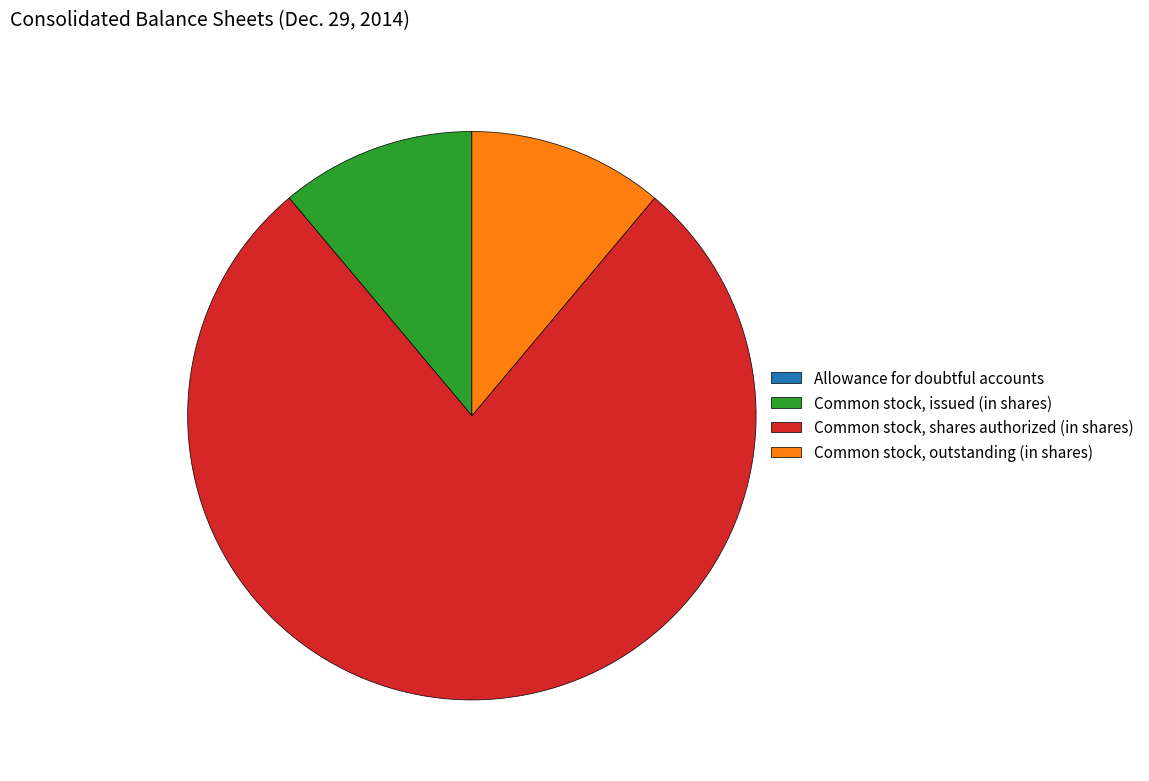

What is the ratio of the value at Common stock, outstanding (in shares) to the value at Common stock, issued (in shares)?

1.0